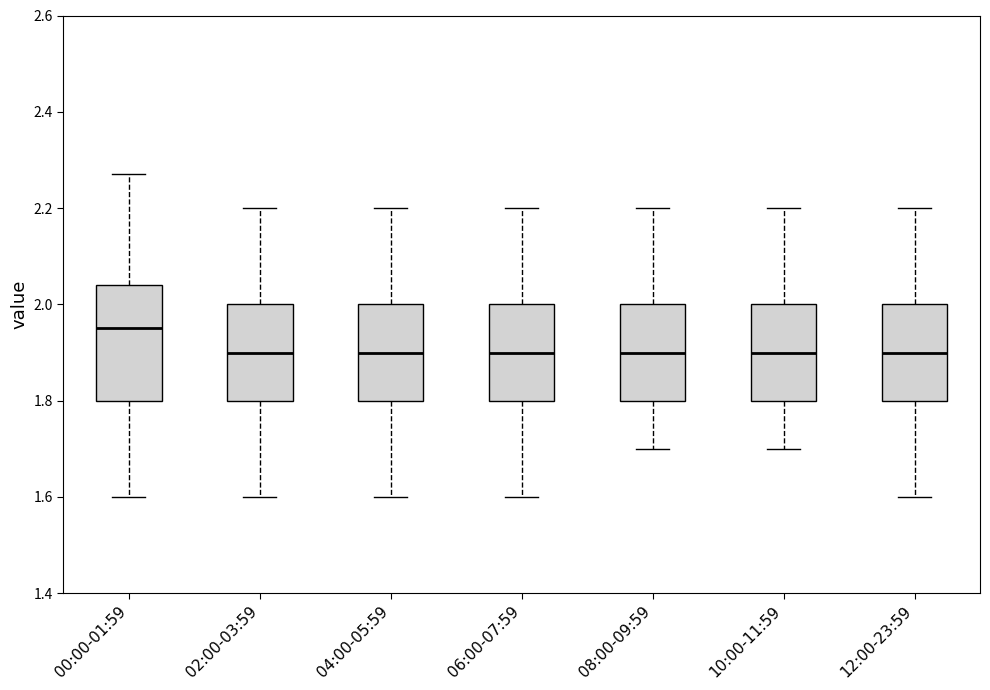

Reading left to right, read every box against the y-axis: the position of its median line, the range the box covers, and the ends of its whiskers. The values are not printed on the chart, so give them approximately, as read against the axis.

00:00-01:59: median 1.96, box 1.80 to 2.04, whiskers 1.60 to 2.28
02:00-03:59: median 1.90, box 1.80 to 2.00, whiskers 1.60 to 2.20
04:00-05:59: median 1.90, box 1.80 to 2.00, whiskers 1.60 to 2.20
06:00-07:59: median 1.90, box 1.80 to 2.00, whiskers 1.60 to 2.20
08:00-09:59: median 1.90, box 1.80 to 2.00, whiskers 1.70 to 2.20
10:00-11:59: median 1.90, box 1.80 to 2.00, whiskers 1.70 to 2.20
12:00-23:59: median 1.90, box 1.80 to 2.00, whiskers 1.60 to 2.20